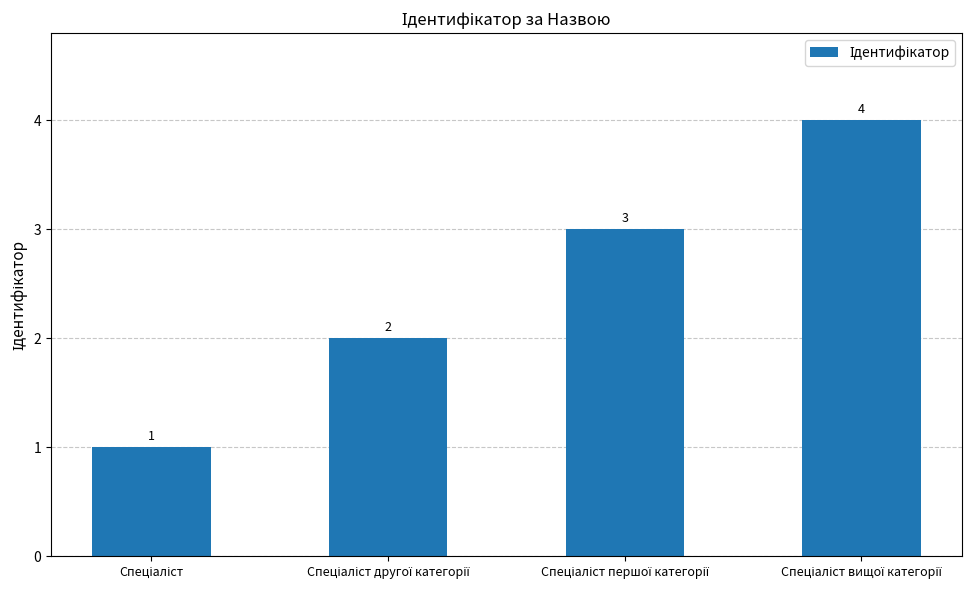

What is the sum of all values?

10